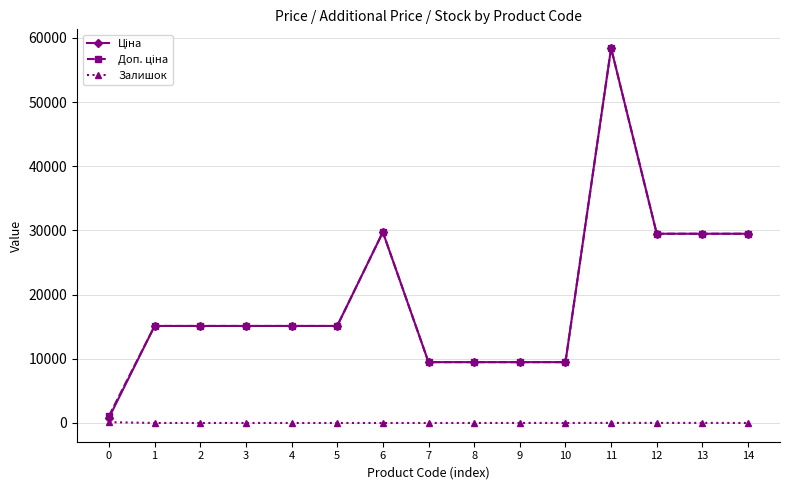

What is the greatest value displayed?

58426.5